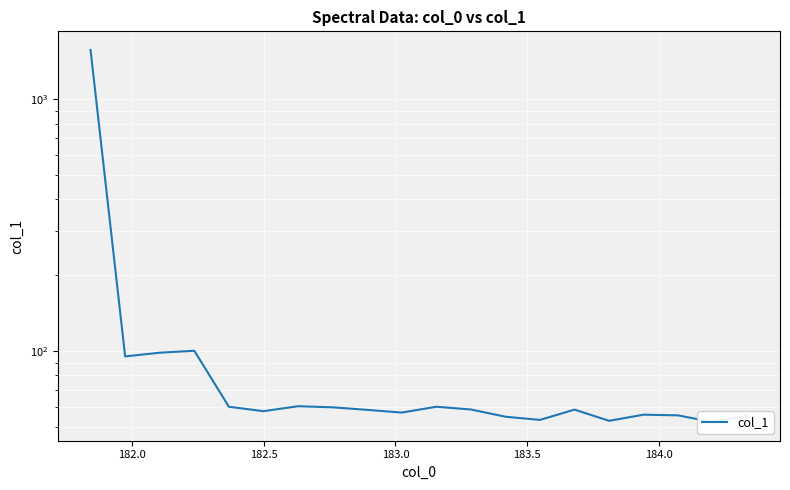

What is the average value?

138.8